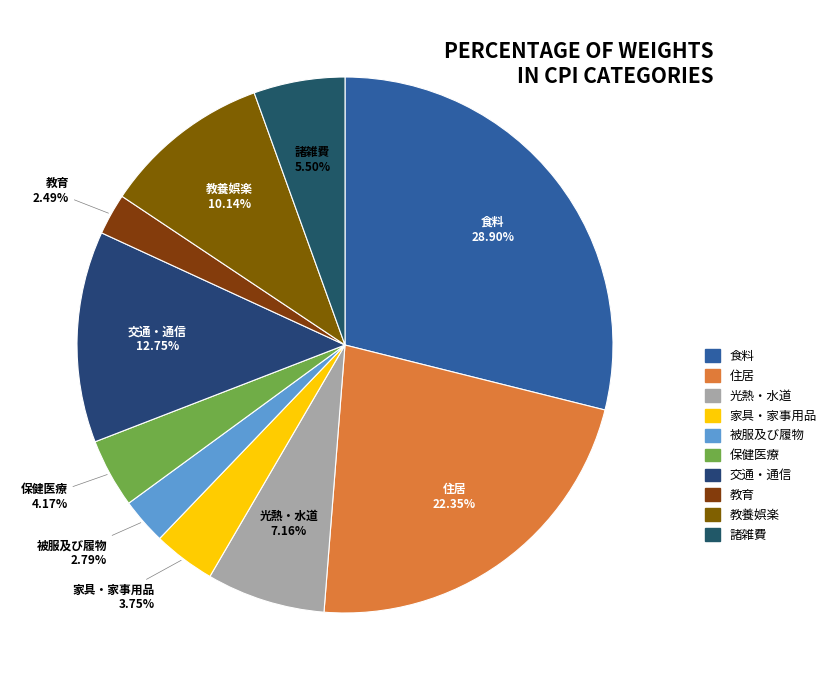

How many segments does this pie chart have?

10